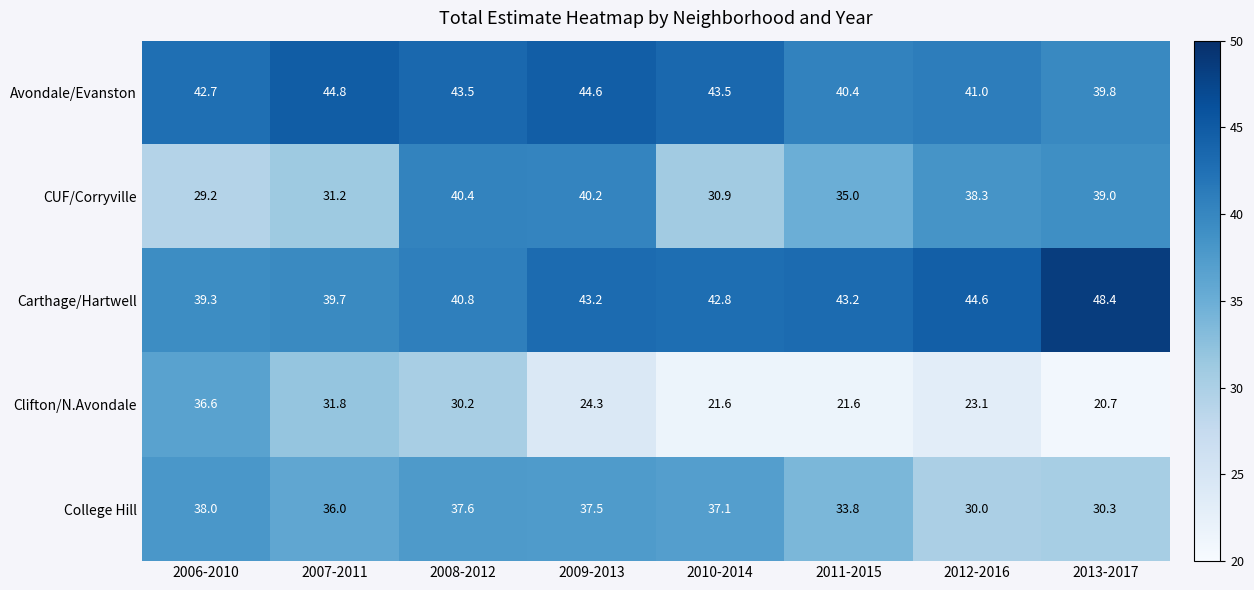

True or false: College Hill has a value of 38.0 at 2006-2010.

True